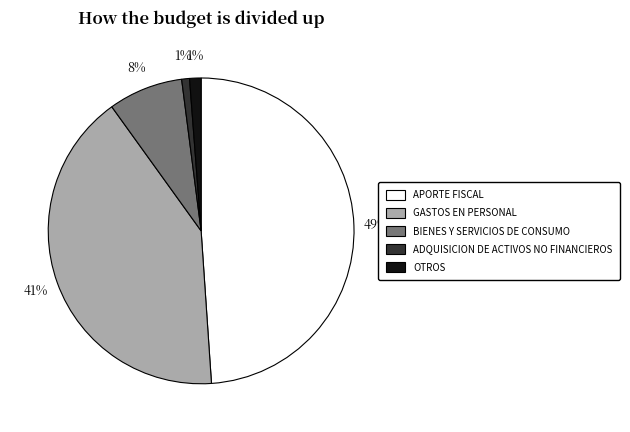

To the nearest percent, what is the average slice percentage?

20%